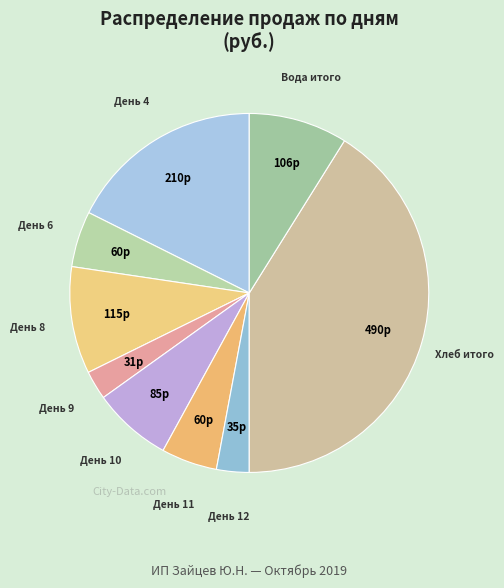

Approximately how many times larger is the value at Хлеб итого compared to День 8?

4.3